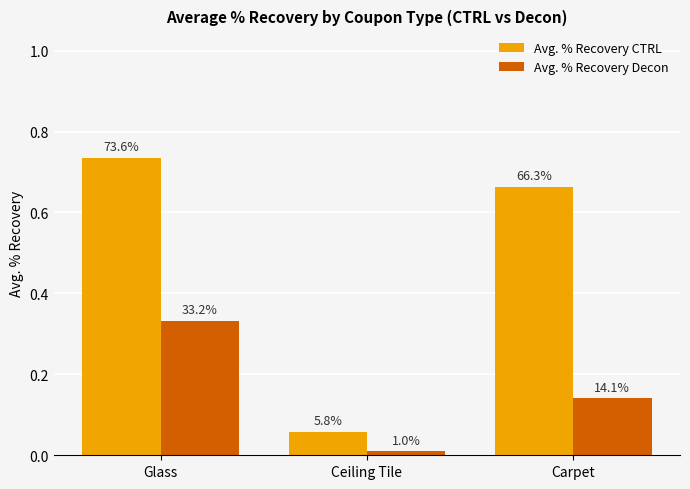

List the labels in order of Avg. % Recovery CTRL value, smallest first.

Ceiling Tile, Carpet, Glass